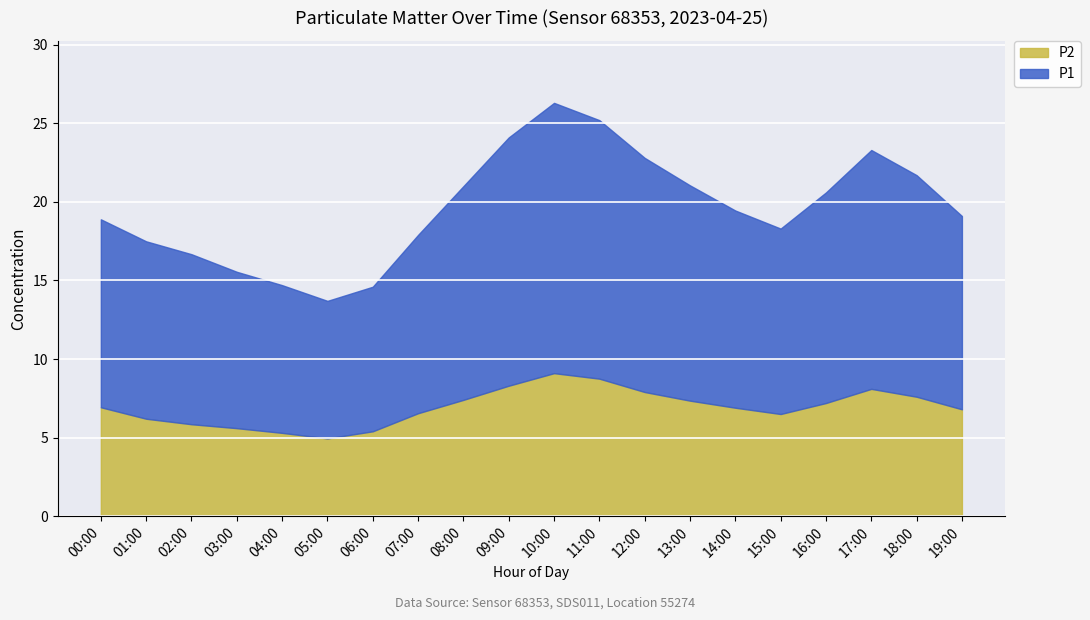

How many data points in P2 are less than 6?

5